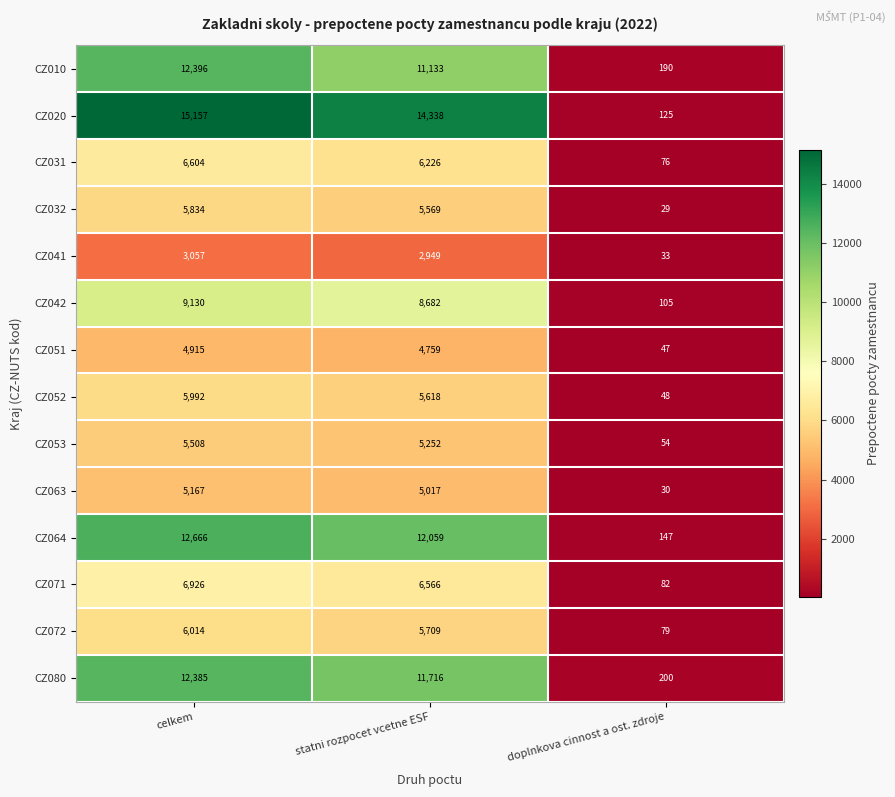

Rank the series at doplnkova cinnost a ost. zdroje from lowest to highest value.

CZ032, CZ063, CZ041, CZ051, CZ052, CZ053, CZ031, CZ072, CZ071, CZ042, CZ020, CZ064, CZ010, CZ080